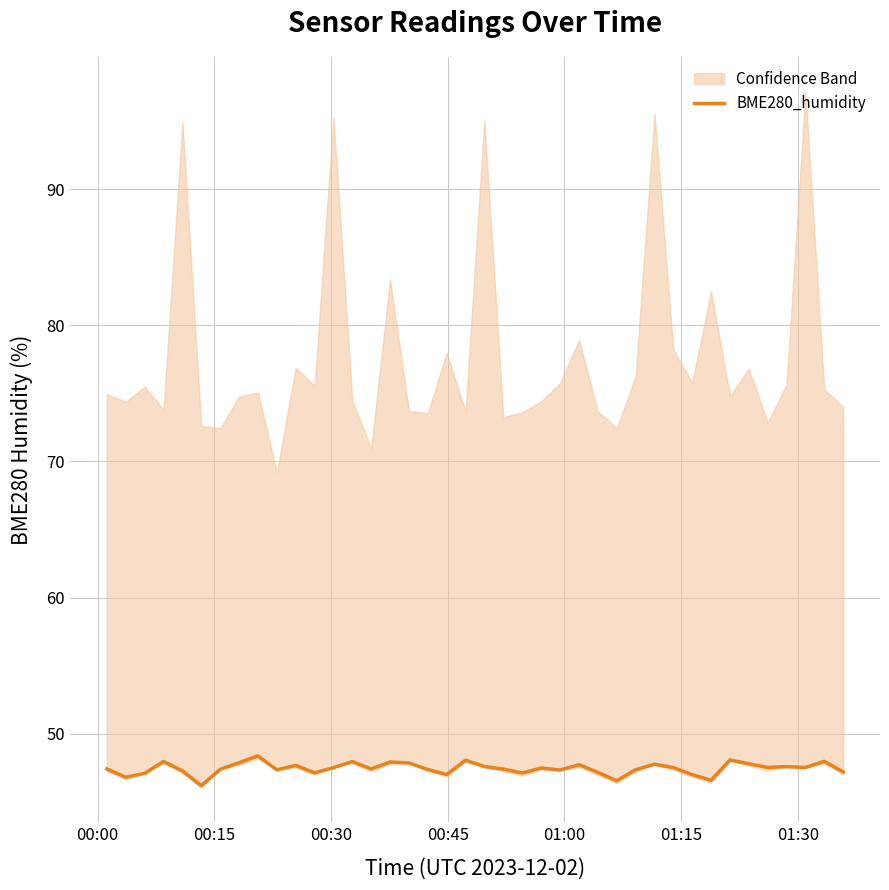

What is the highest value of the BME280_humidity series?

48.4